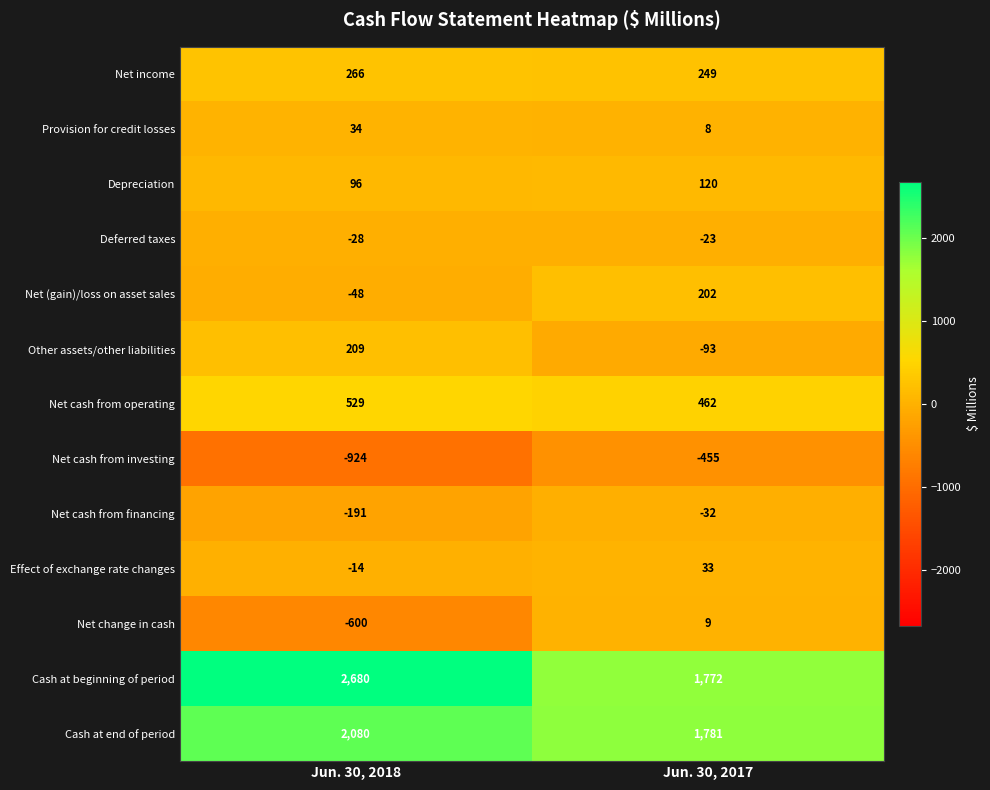

Which label corresponds to the smallest value in the chart?

Jun. 30, 2018